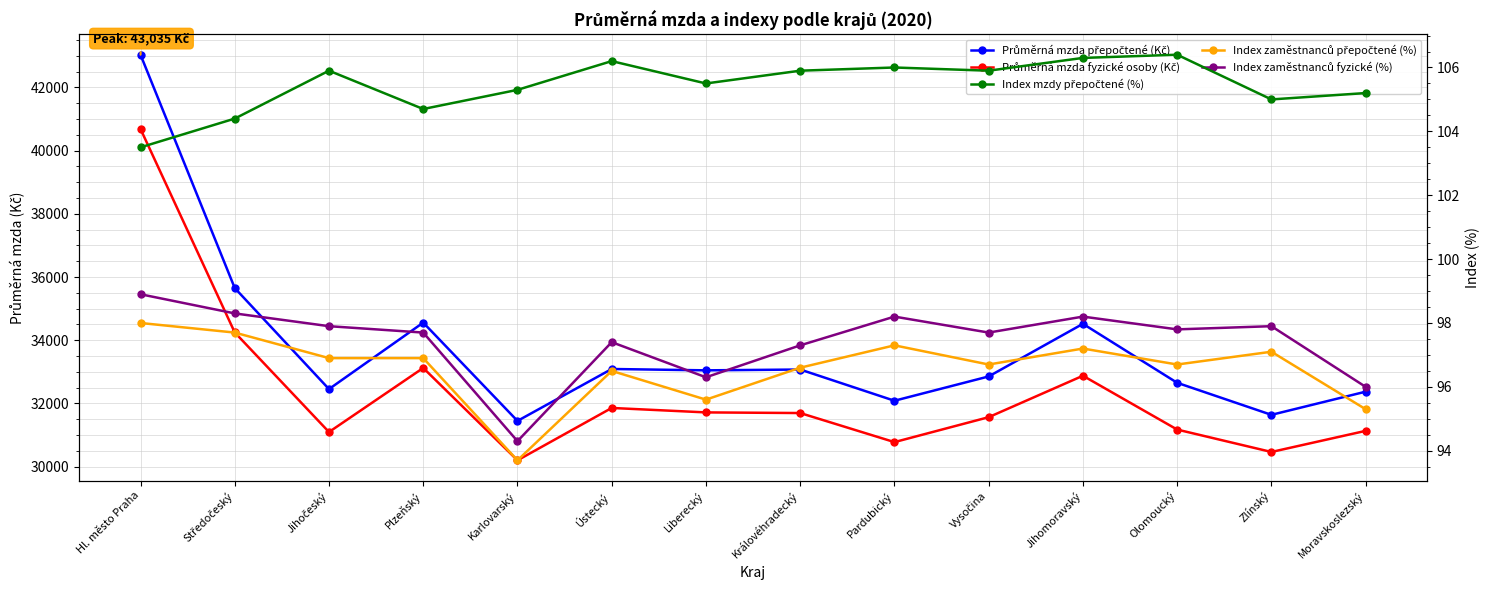

Is it true that Index mzdy přepočtené (%) equals 171.1 at Jihomoravský?

False